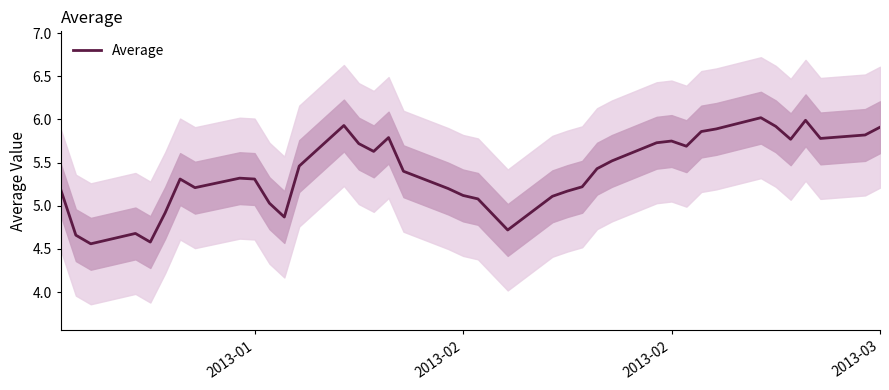

How many values exceed 5?

32